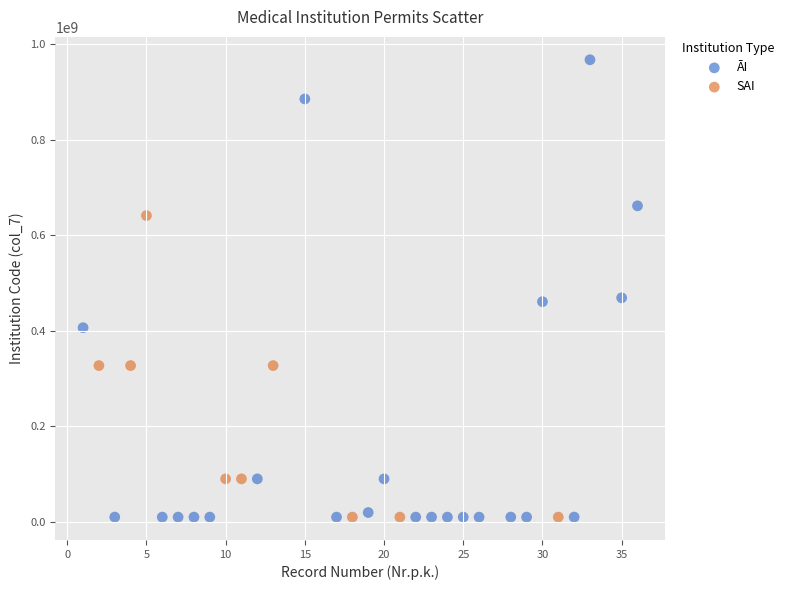

Which series reaches the maximum Y coordinate?

ĀI